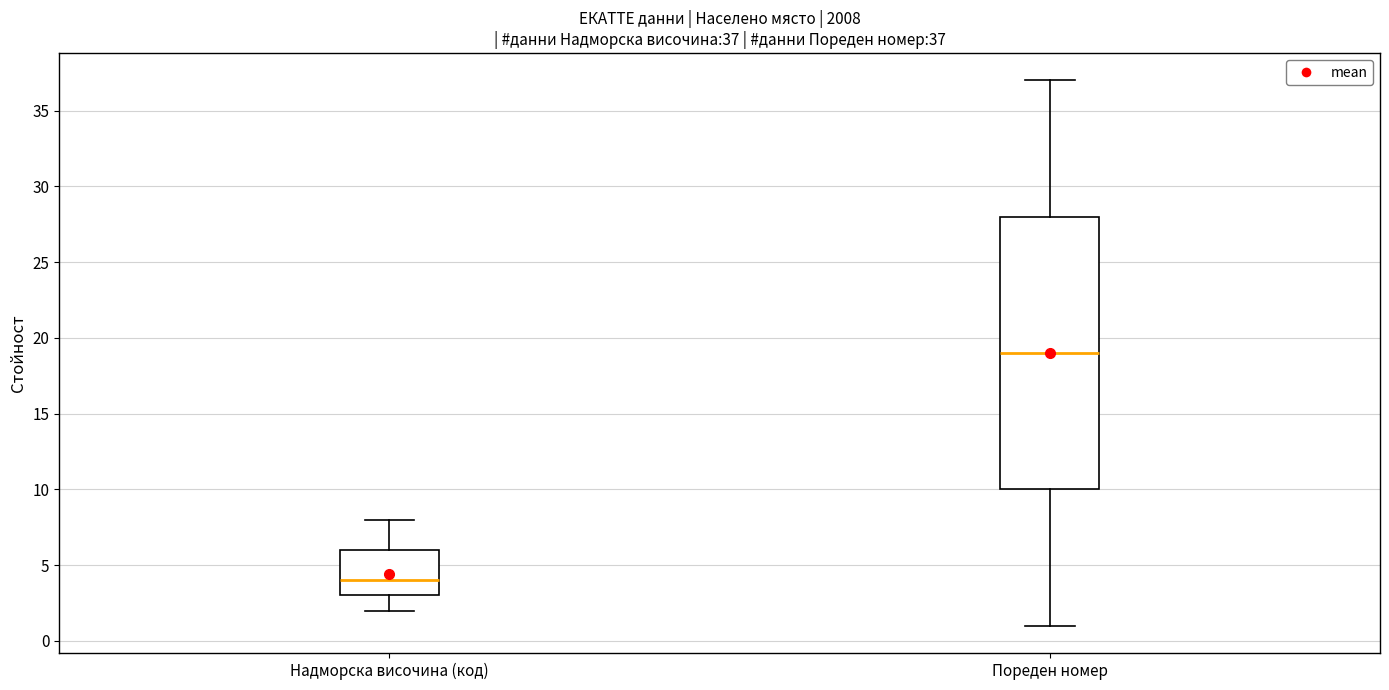

Which box's median line is the highest?

Пореден номер